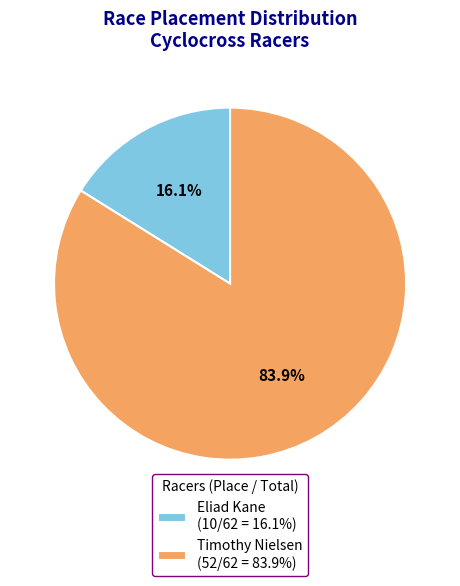

How many segments does this pie chart have?

2